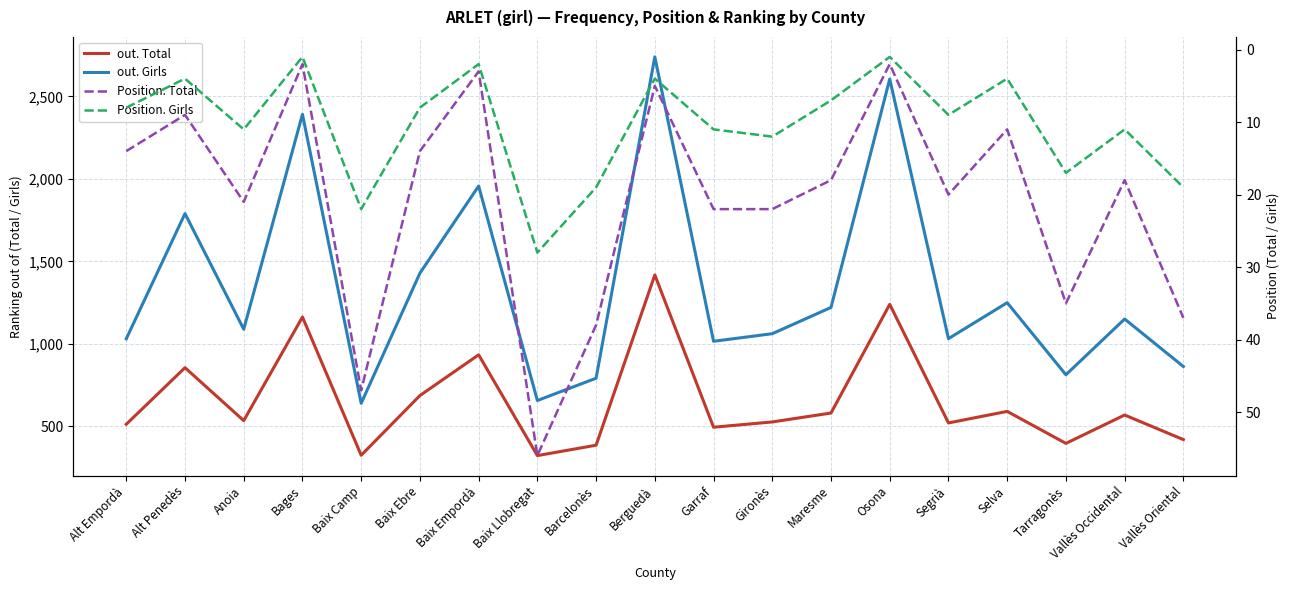

What position from the left is Baix Camp?

5